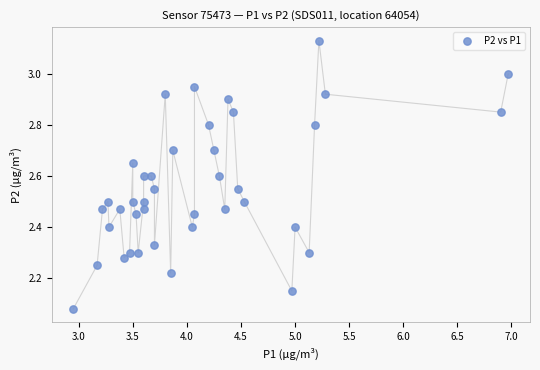

What is the range of X values (max minus min)?

4.0